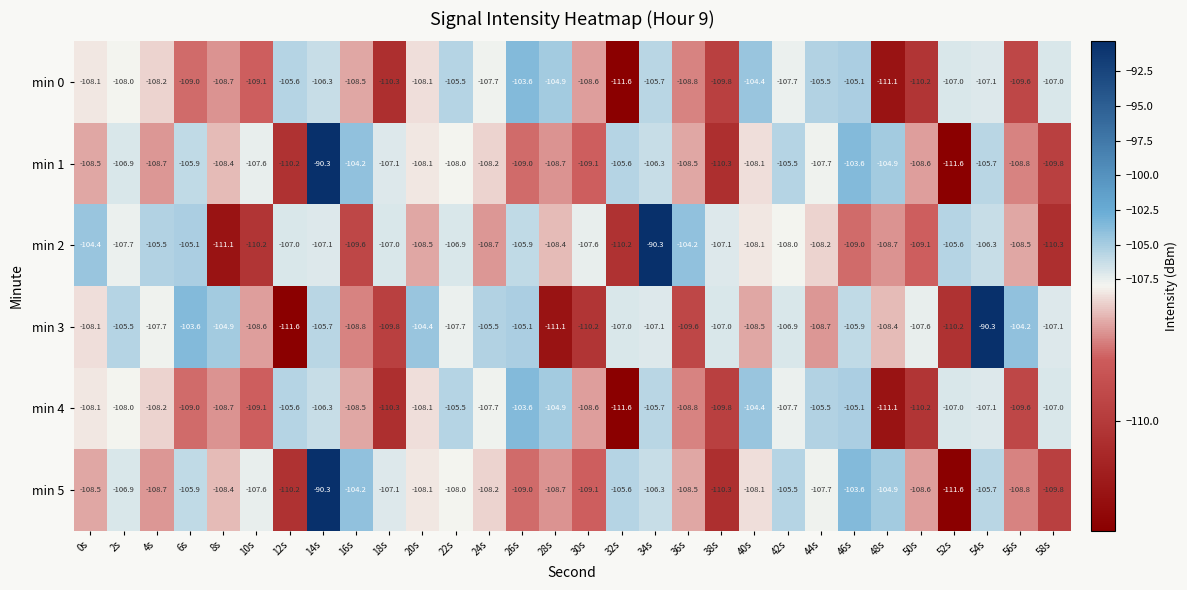

What value does the min 0 series have at 0s?

-108.1